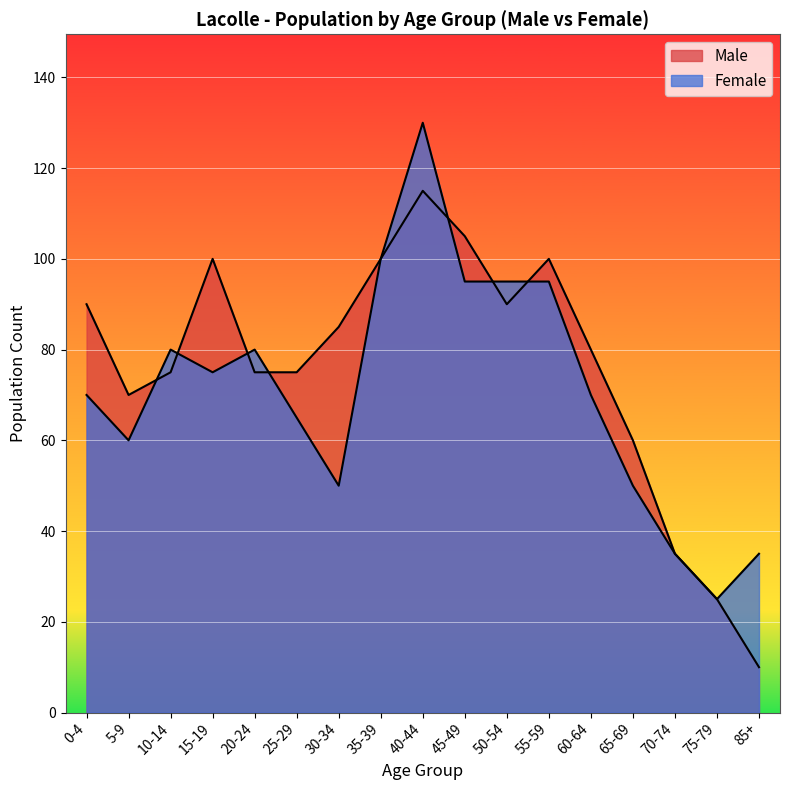

In Male, how many points are lower than both neighbors (excluding endpoints)?

2